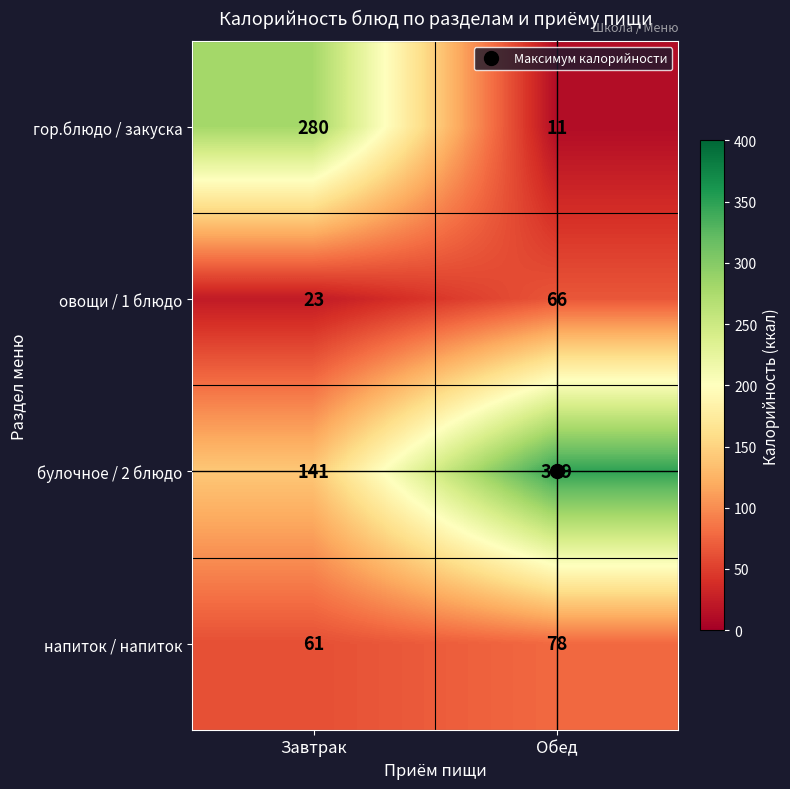

What is the sum of all напиток / напиток values?

139